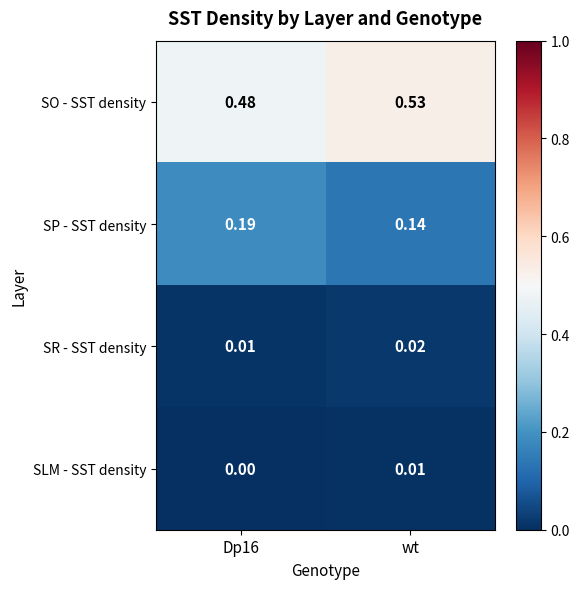

Rank the series at wt from highest to lowest value.

SO - SST density, SP - SST density, SR - SST density, SLM - SST density